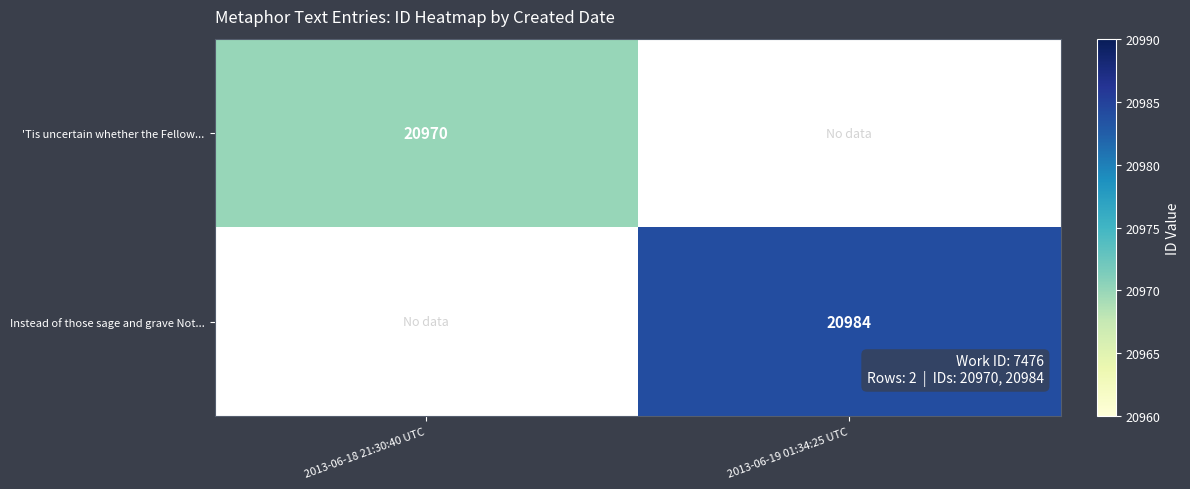

The 'Tis uncertain whether the Fellow... series shows 13531 at 2013-06-18 21:30:40 UTC. True or false?

False